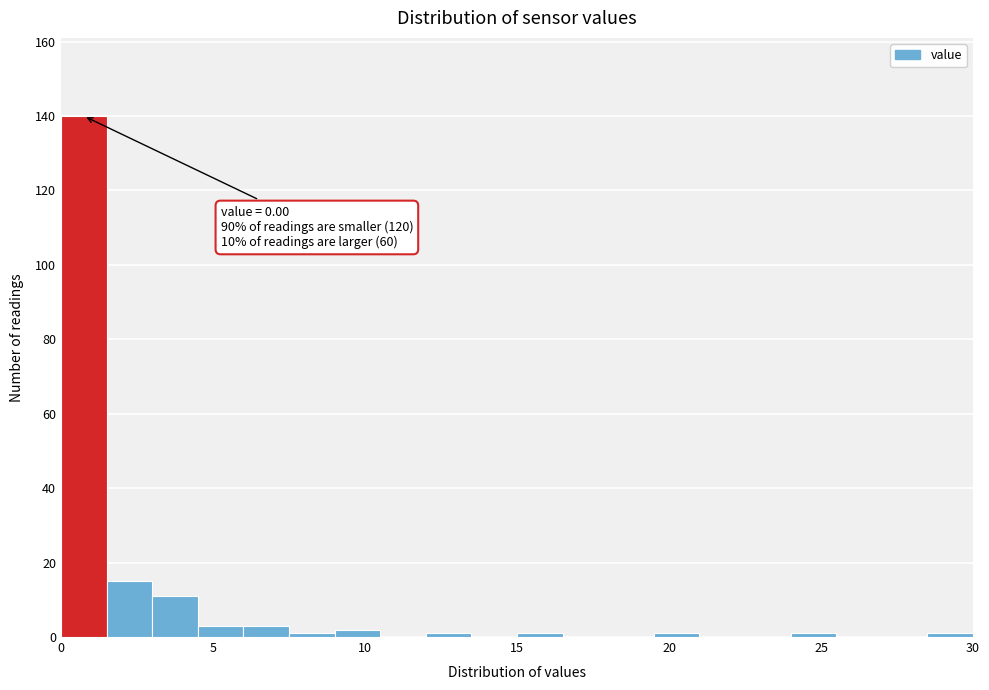

Around what value on the x-axis is the tallest bar? Give the approximate position of its centre, as read against the axis.

1.0